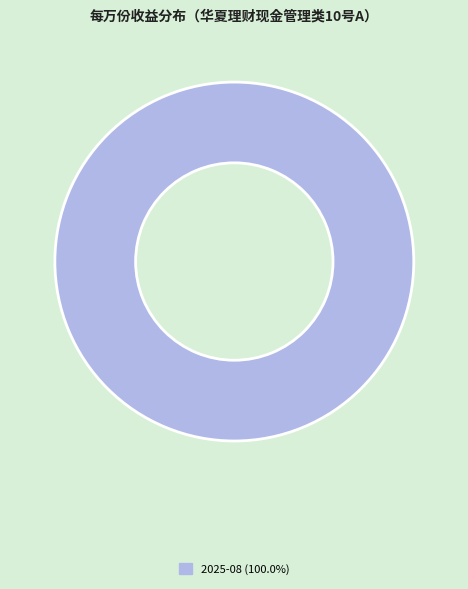

Is there a majority slice in this chart?

Yes